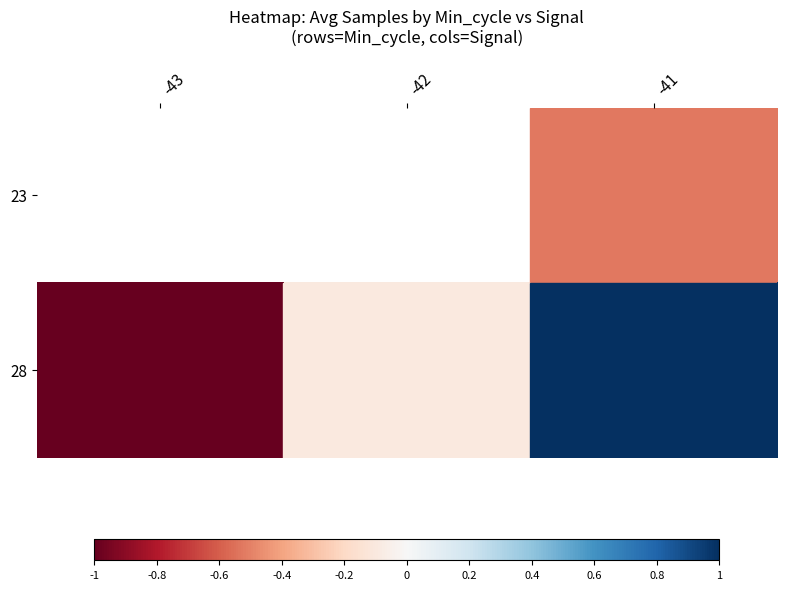

At which label does 28 reach its minimum?

-43